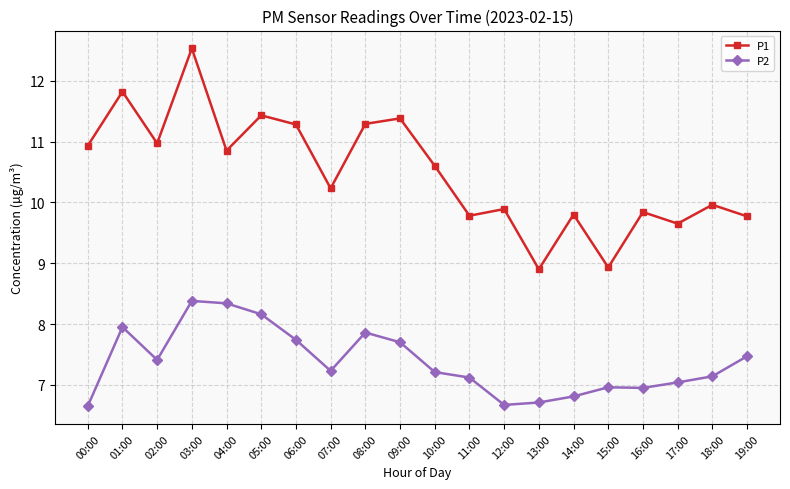

How many lines are shown in the chart?

2